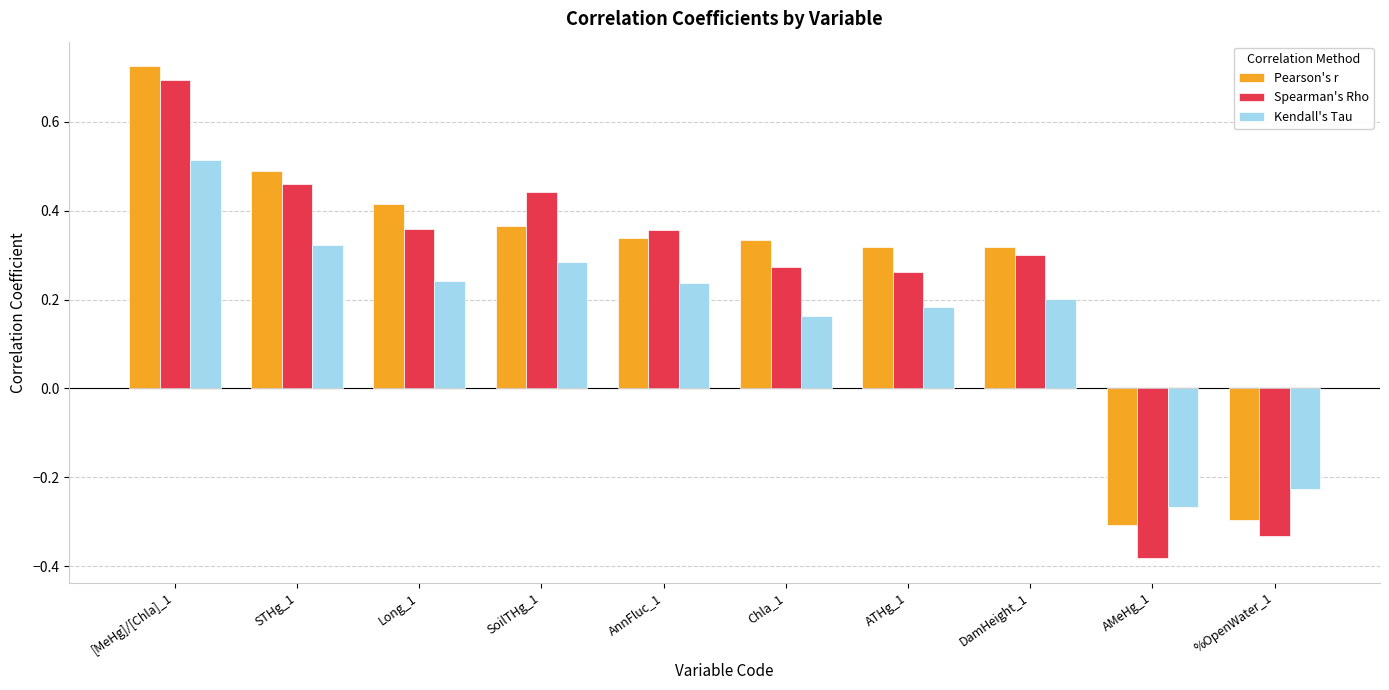

How many values in the Spearman's Rho series exceed 0?

8